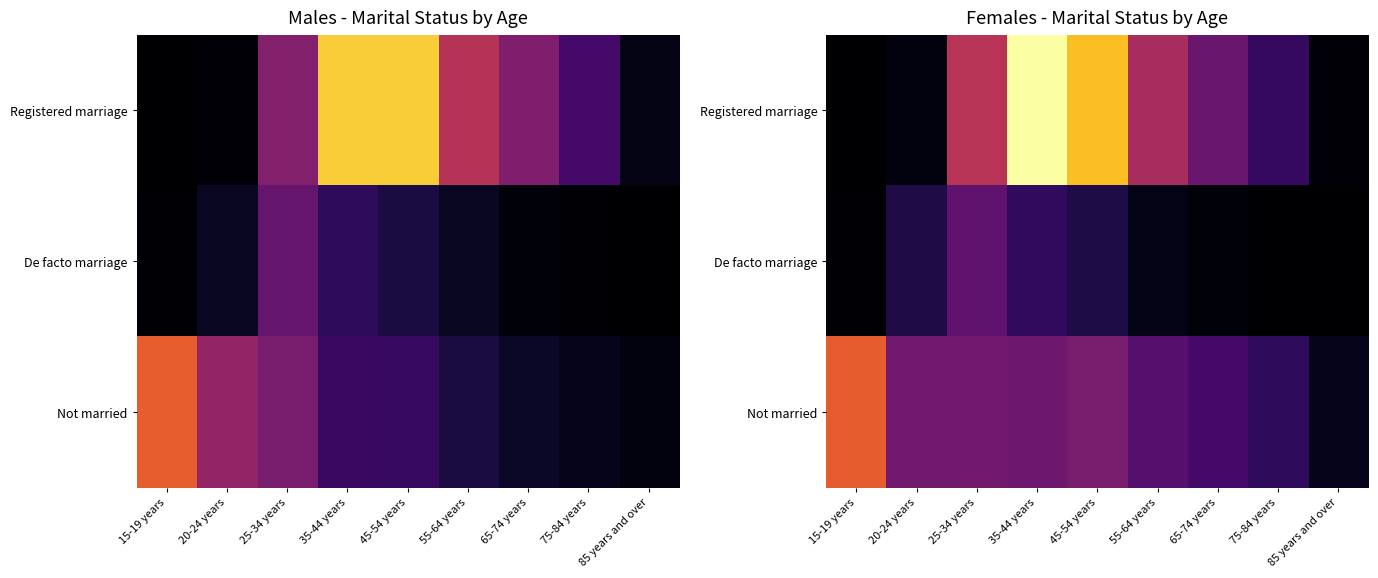

List the series in order of their peak value, highest first.

Registered marriage, Not married, De facto marriage